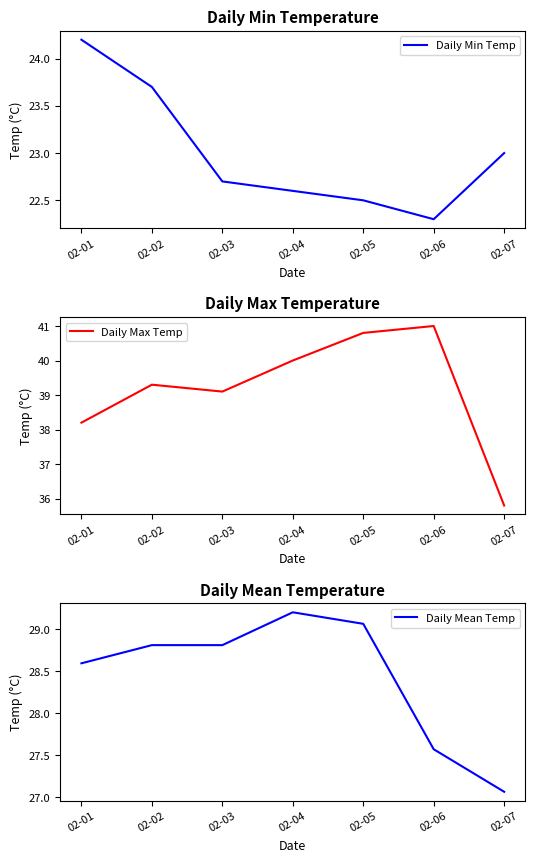

What is the difference between the highest and lowest values at 02-01?

14.0